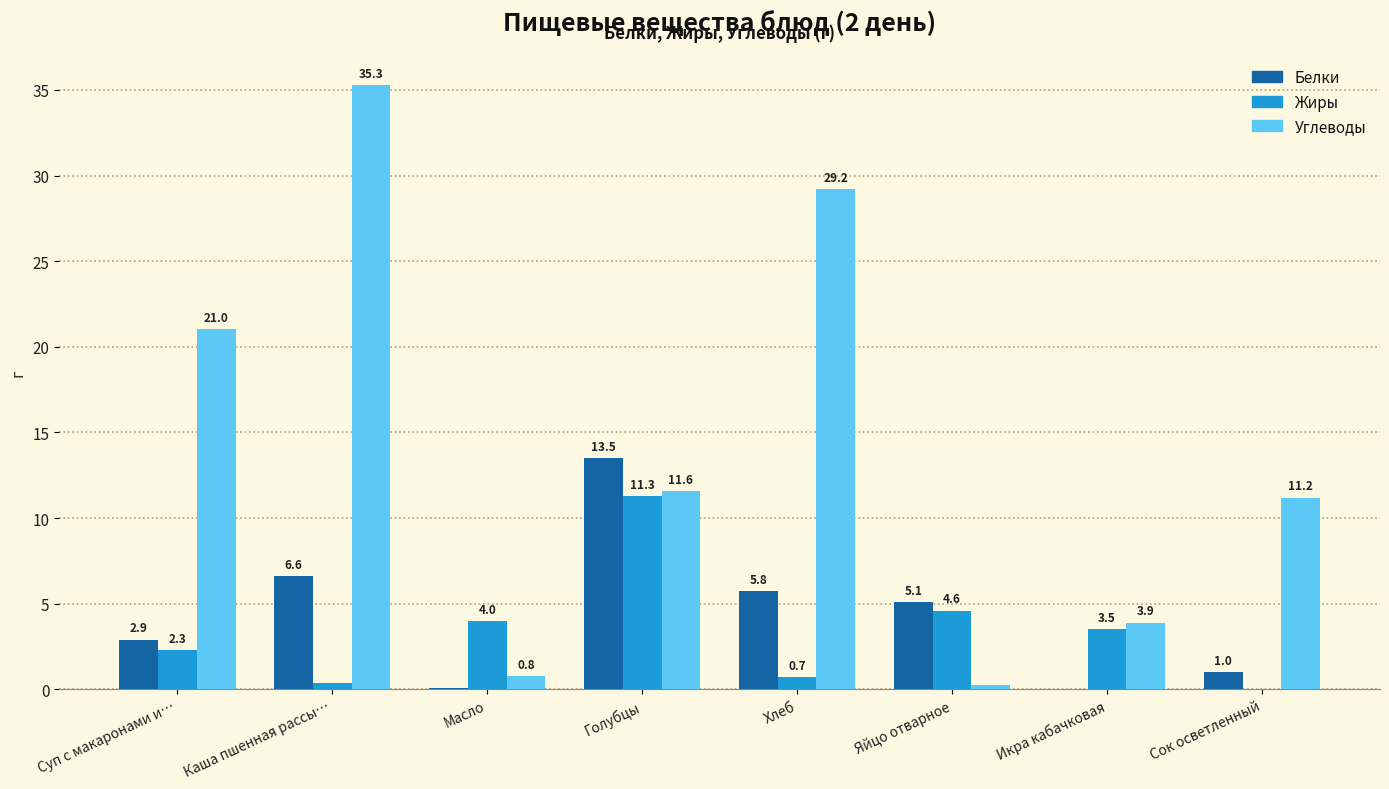

Which series has the largest total across all categories?

Углеводы